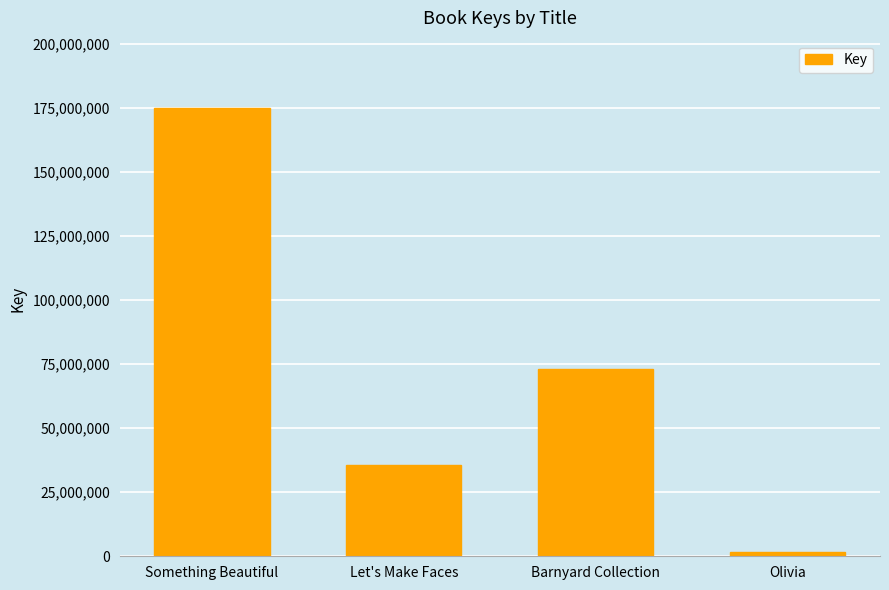

True or false: the data shows 175102586 at Something Beautiful.

True